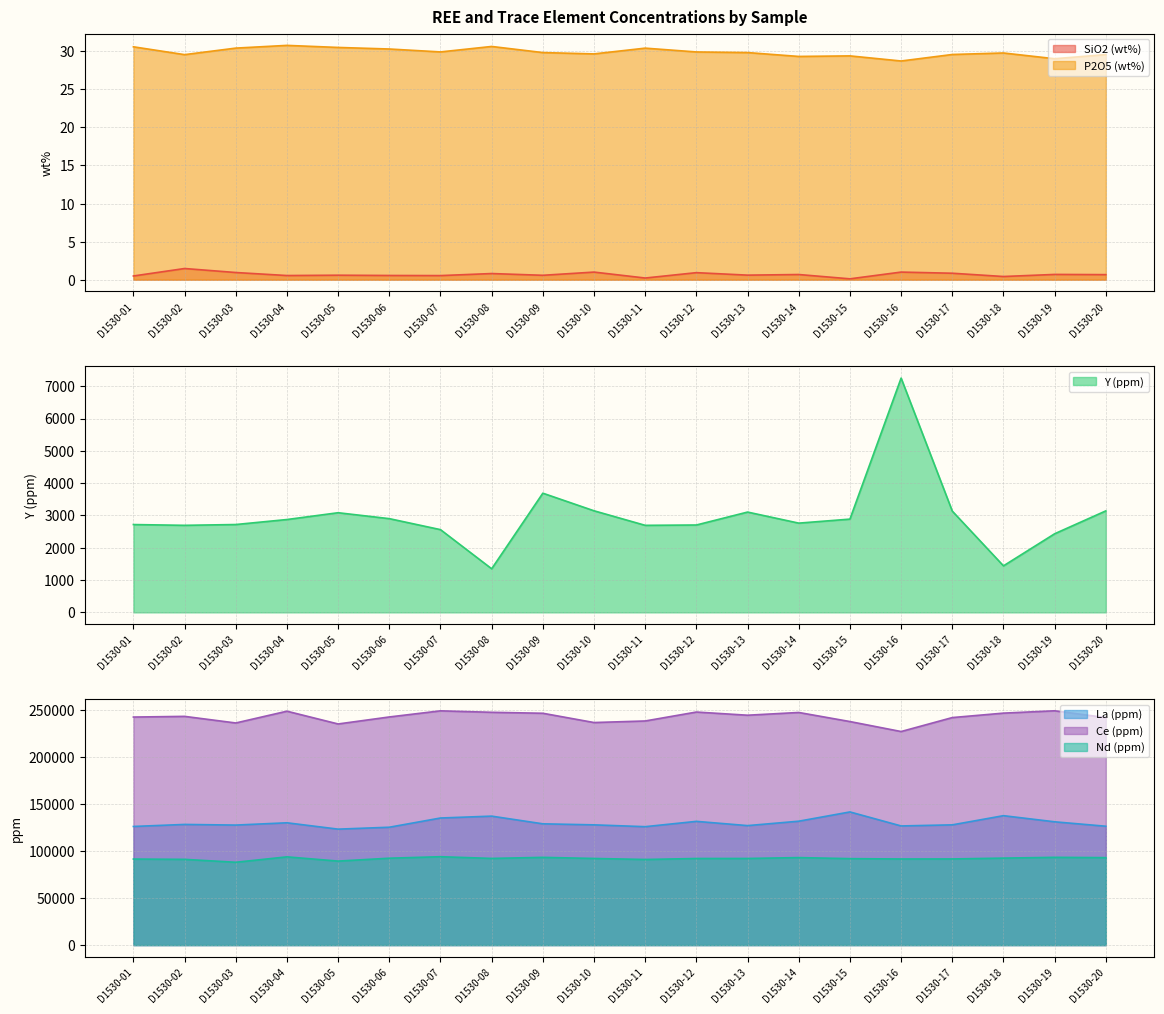

What is the highest value of the P2O5 series?

30.8